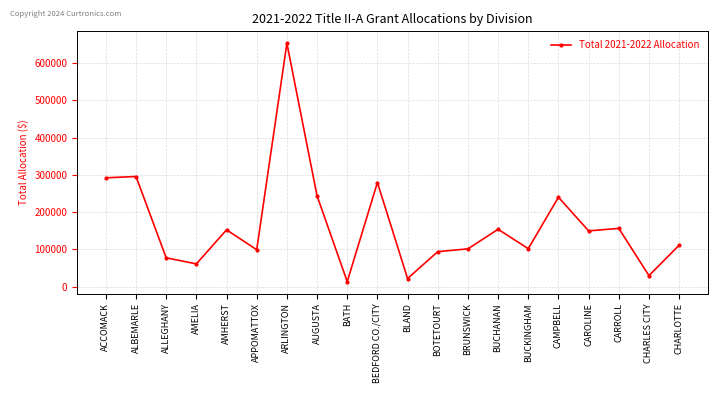

True or false: there are more than 1 points higher than both neighbors.

True